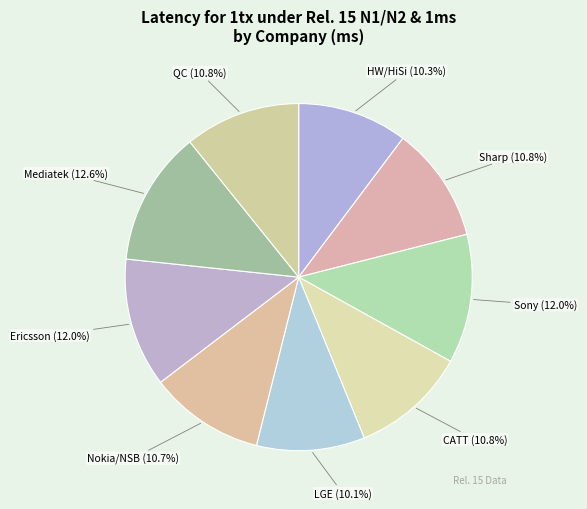

How many slices are in this pie chart?

9